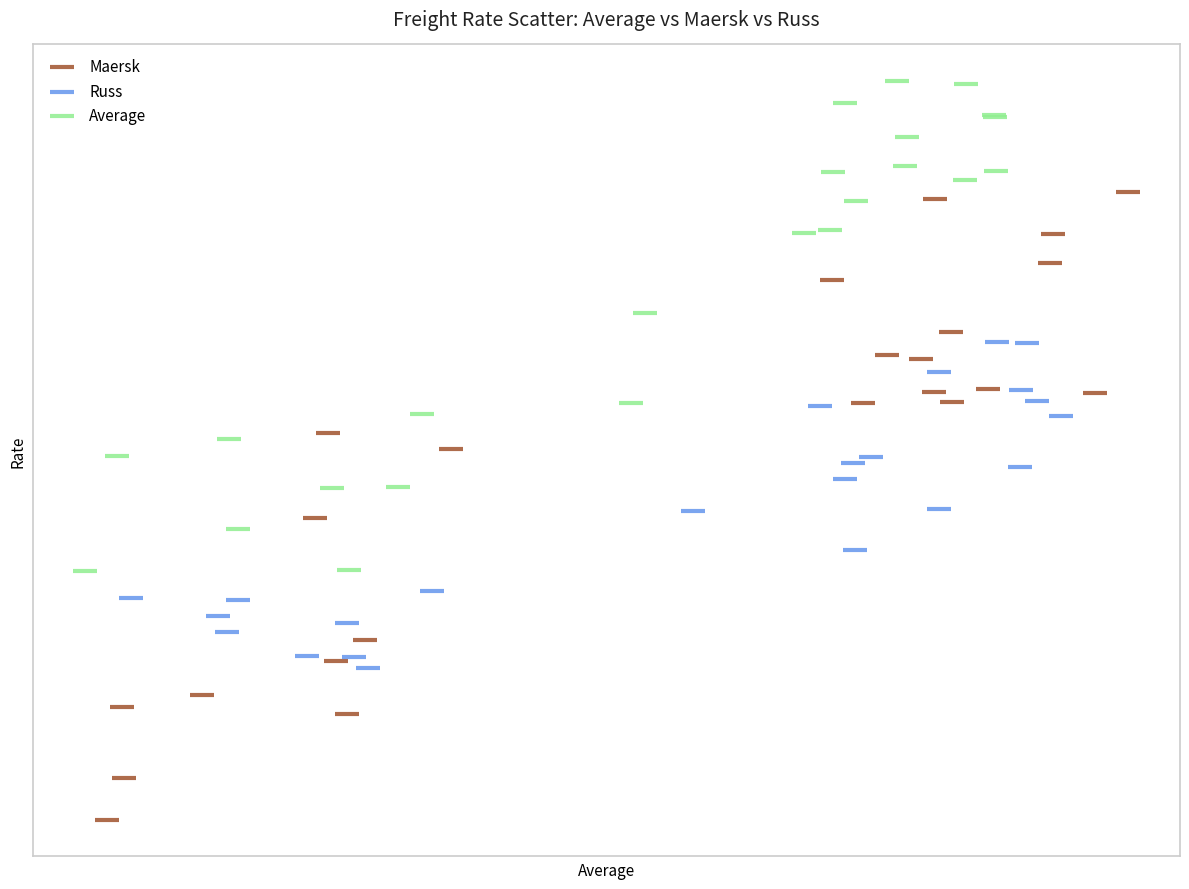

Which series reaches the maximum Y coordinate?

Average